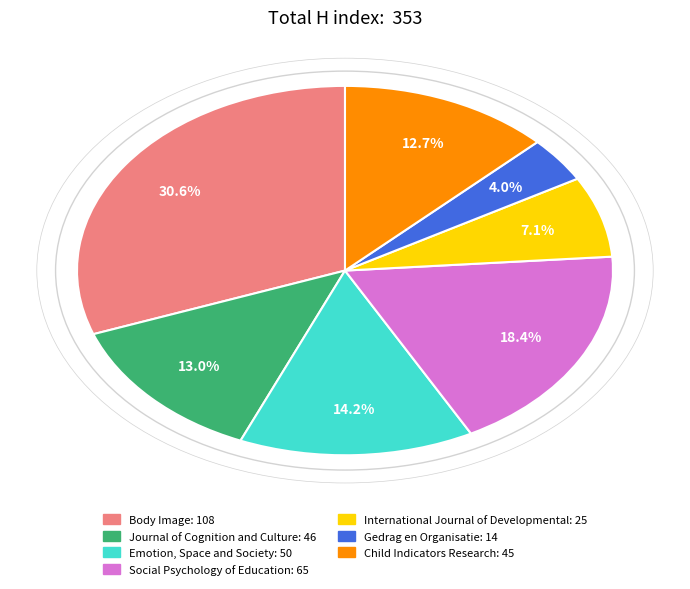

To the nearest percent, what portion does Emotion, Space and Society represent?

14%